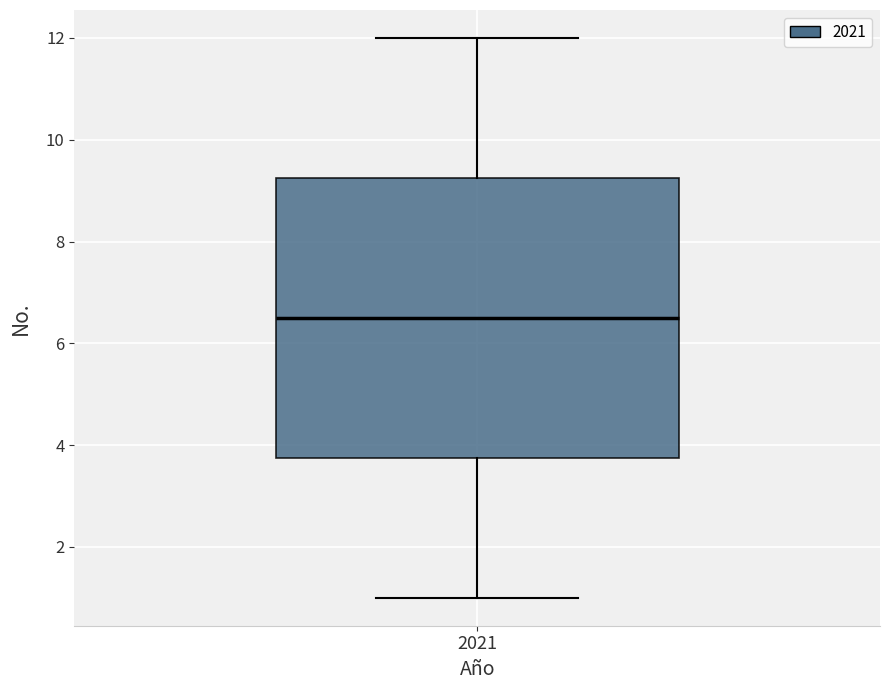

Where is the upper edge of the box at x = 2021 on the y-axis? The values are not printed on the chart, so give them approximately, as read against the axis.

9.2